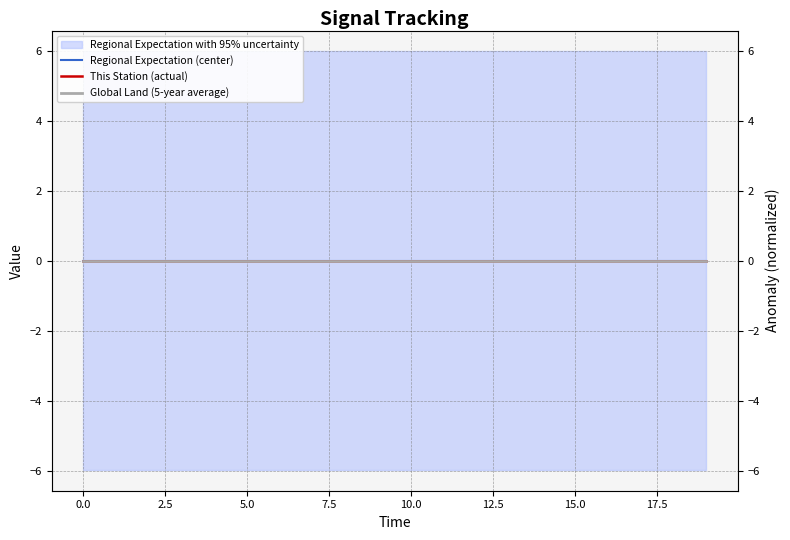

What is the label of the 6th point from the right?

14